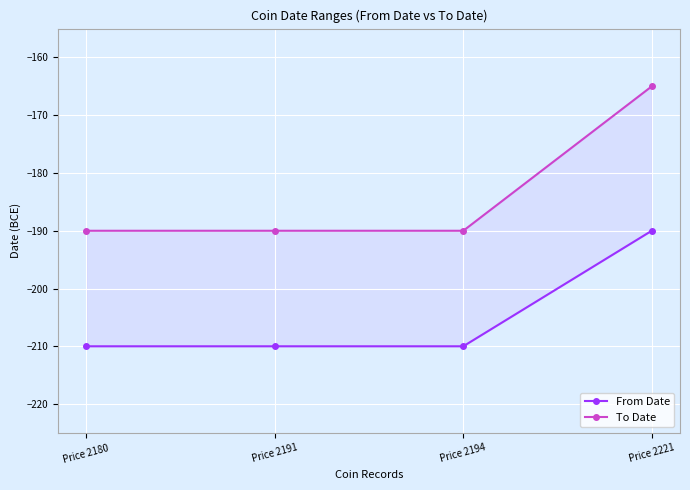

Rank the series by their average value, from lowest to highest.

From Date, To Date